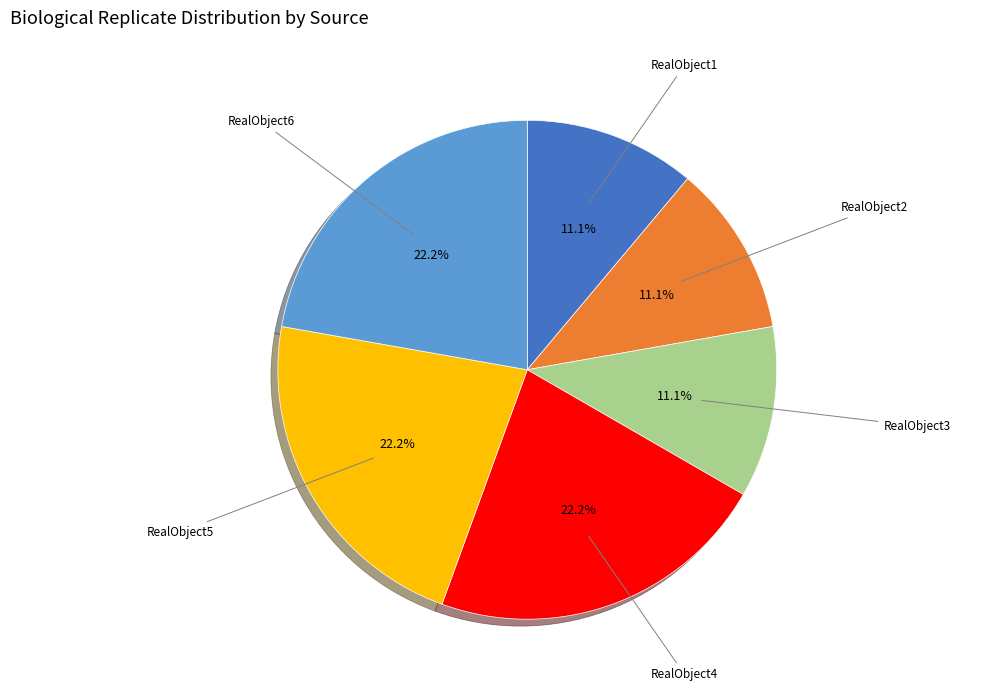

To the nearest percent, what portion does RealObject4 represent?

22%